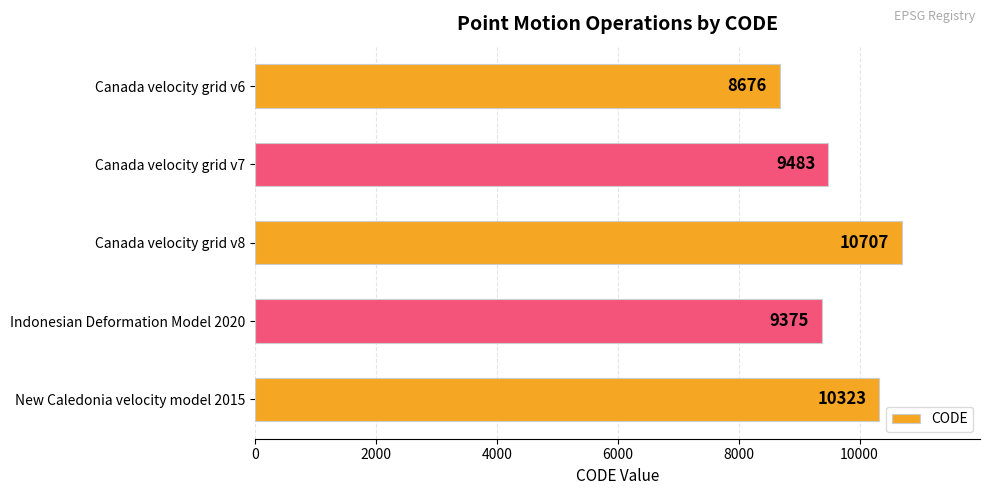

At which label is the value closest to 9691?

Canada velocity grid v7